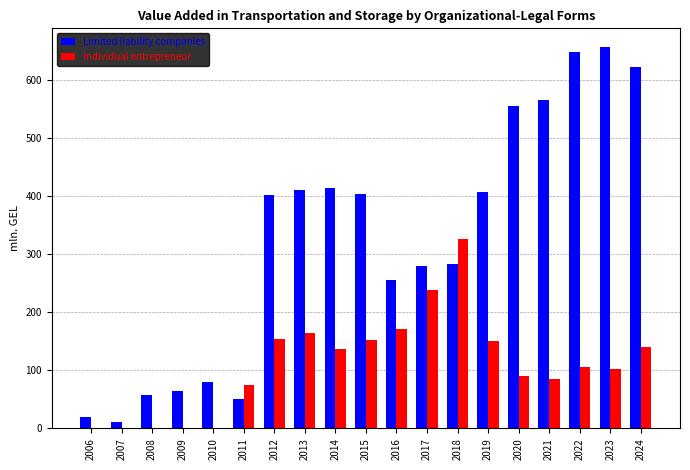

Between 2009 and 2014, which series saw the biggest shift?

Limited liability companies